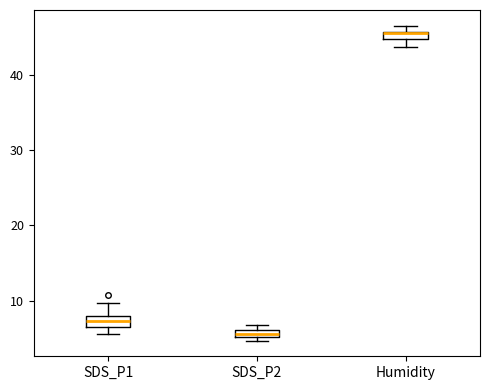

Which box has the highest median line?

Humidity